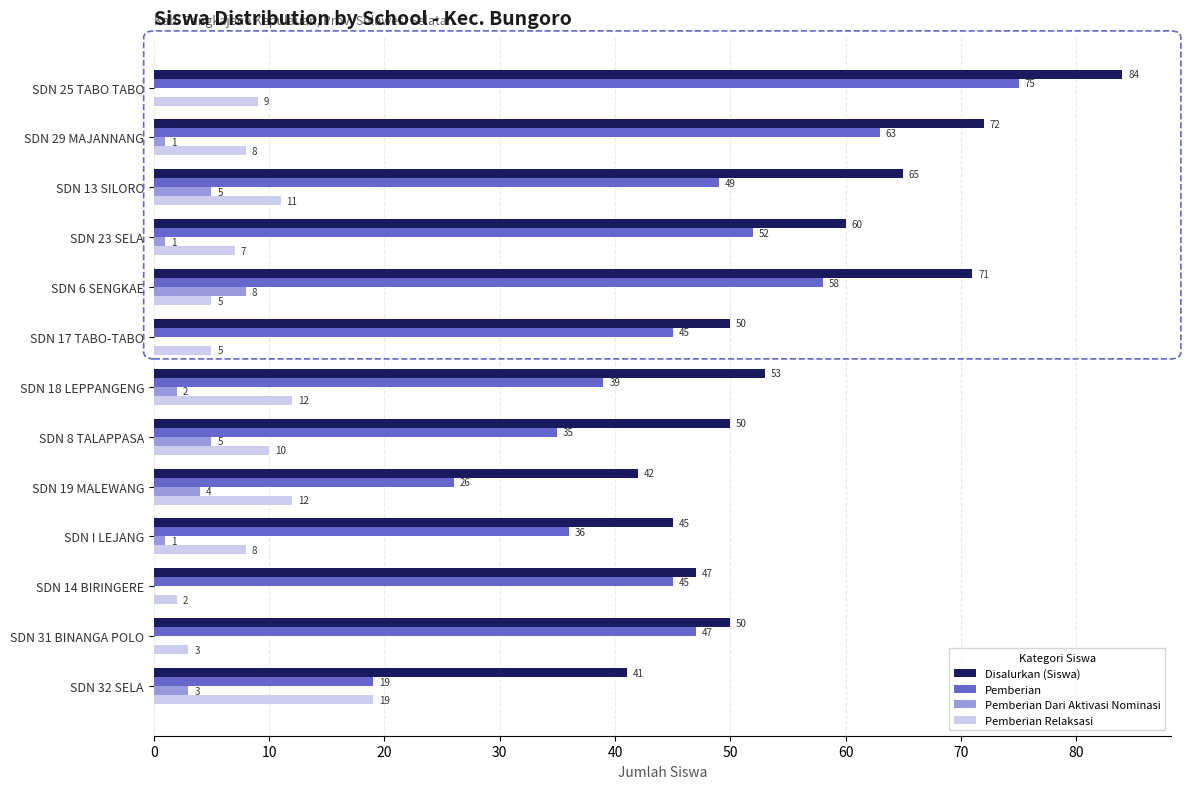

Which series has the largest total across all categories?

Disalurkan (Siswa)